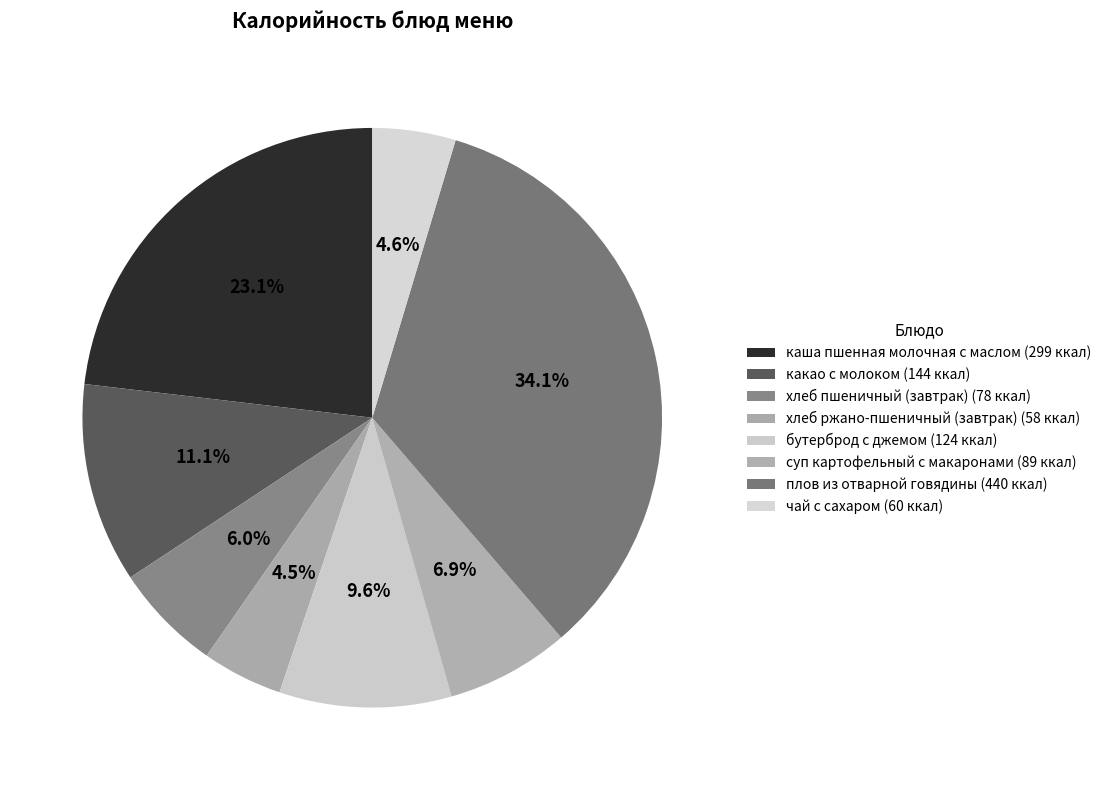

To the nearest percent, what is the difference between the largest and smallest slice percentages?

30%